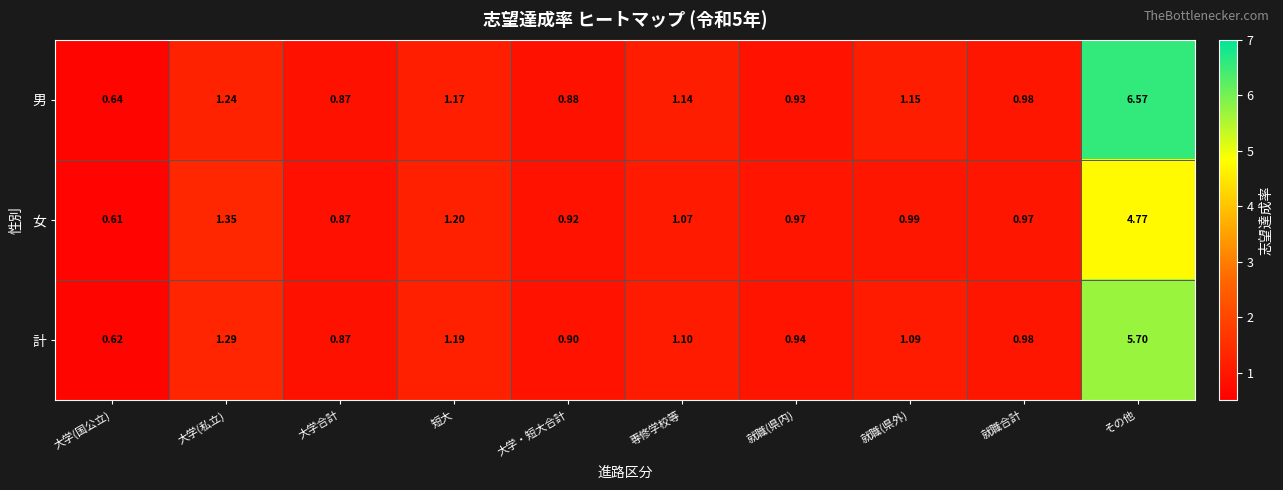

Which label corresponds to the smallest value in the chart?

大学(国公立)